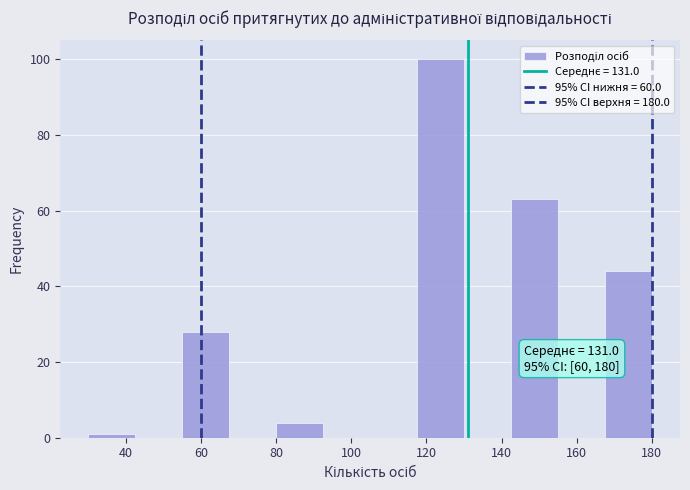

Which range on the x-axis has the tallest bar?

117.5 to 130.0